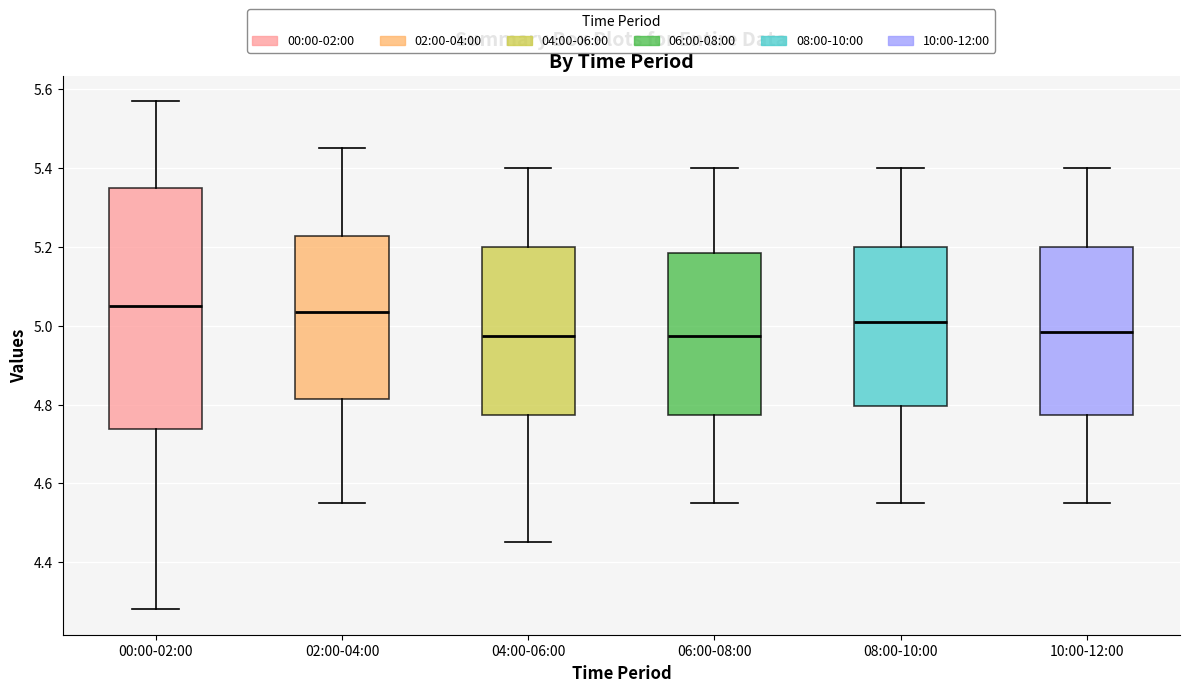

Comparing the boxes themselves (not the whiskers), which one is the tallest?

00:00-02:00